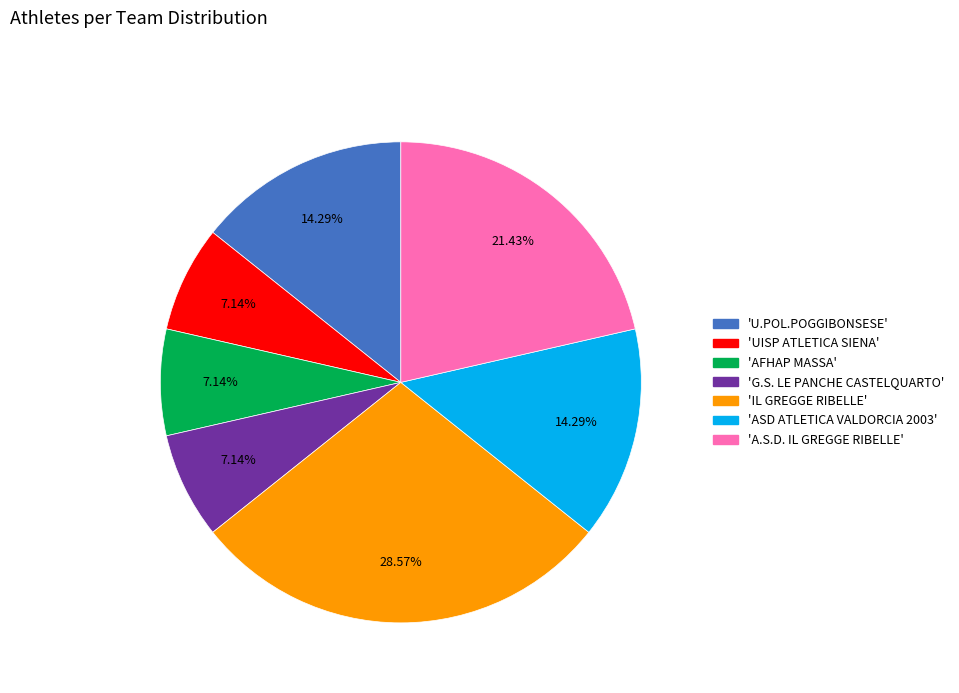

To the nearest percent, what is the difference between the largest and smallest slice percentages?

21%